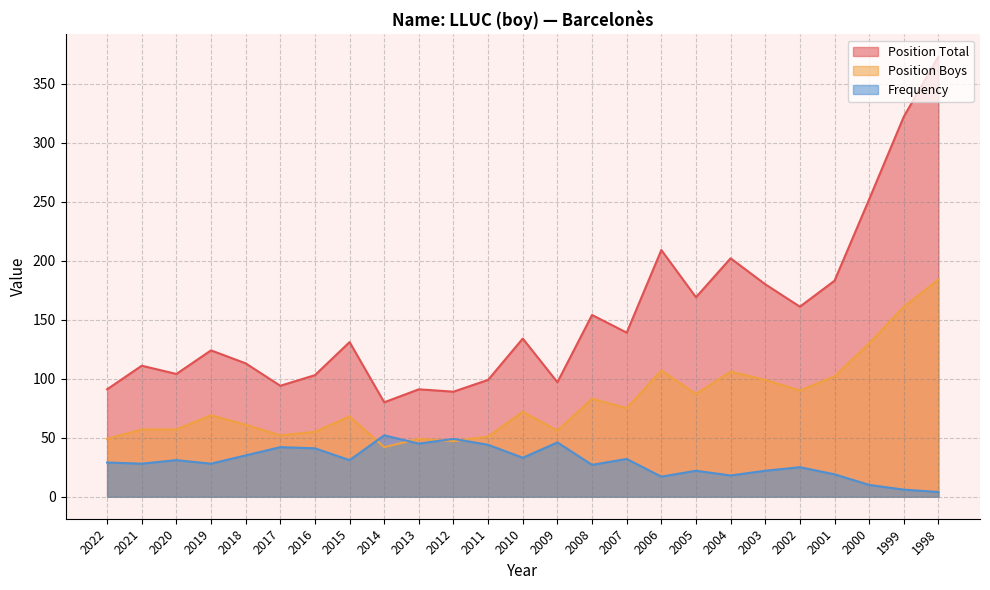

Reading right to left, list all the values displayed in this chart.

Position Total: 1998=373	1999=322	2000=252	2001=183	2002=161	2003=180	2004=202	2005=169	2006=209	2007=139	2008=154	2009=97	2010=134	2011=99	2012=89	2013=91	2014=80	2015=131	2016=103	2017=94	2018=113	2019=124	2020=104	2021=111	2022=91
Position Boys: 1998=184	1999=161	2000=130	2001=102	2002=90	2003=99	2004=106	2005=87	2006=107	2007=75	2008=83	2009=56	2010=72	2011=51	2012=47	2013=49	2014=42	2015=68	2016=55	2017=52	2018=61	2019=69	2020=57	2021=57	2022=49
Frequency: 1998=4	1999=6	2000=10	2001=19	2002=25	2003=22	2004=18	2005=22	2006=17	2007=32	2008=27	2009=46	2010=33	2011=44	2012=49	2013=45	2014=52	2015=31	2016=41	2017=42	2018=35	2019=28	2020=31	2021=28	2022=29